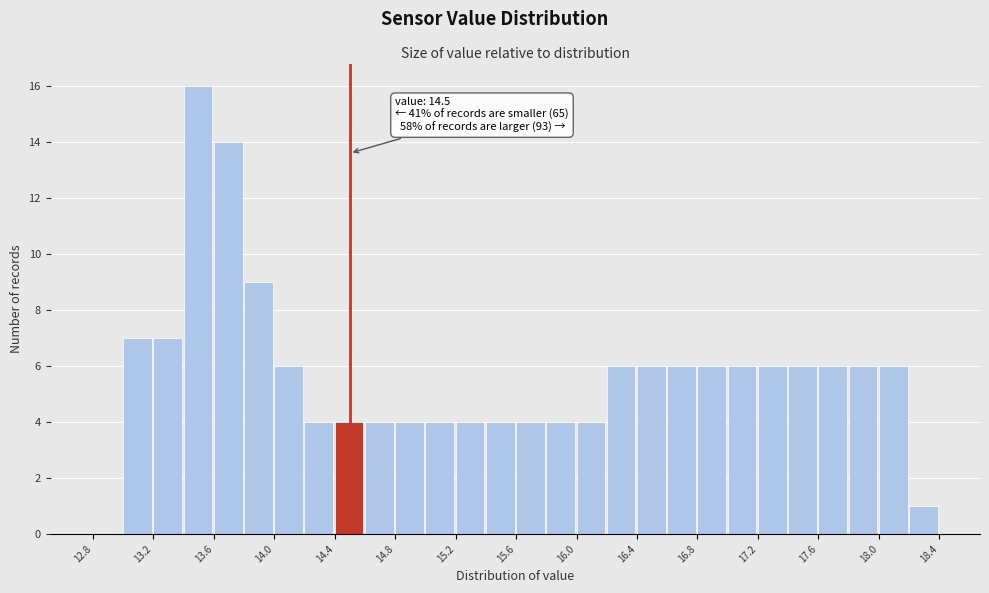

Over which range of the x-axis is the bar tallest?

13.4 to 13.6